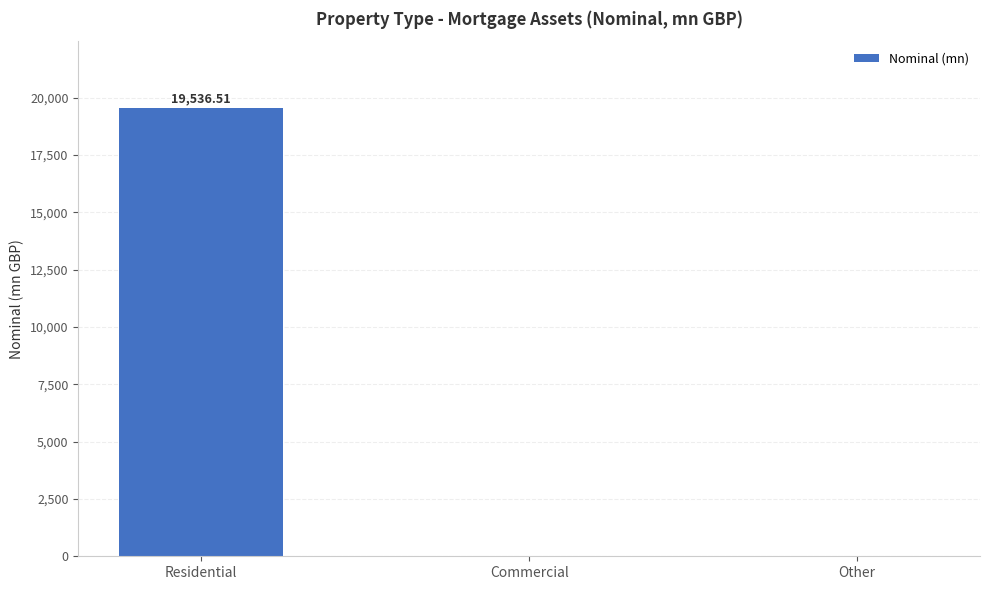

Reading left to right, extract all data points from this chart.

19536.5	0.0	0.0